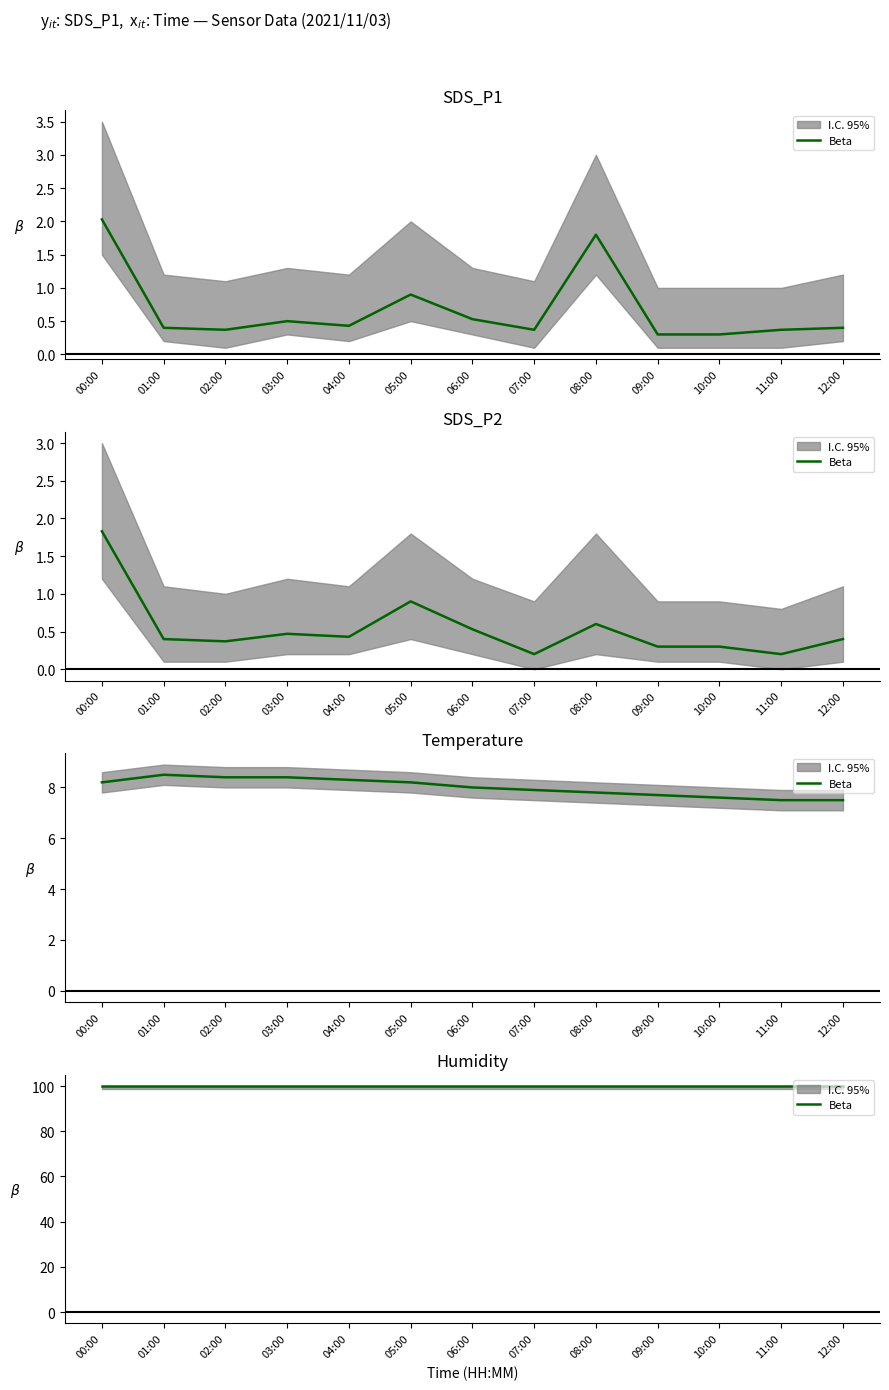

Is it true that Temp equals 2.7 at 09:00?

False